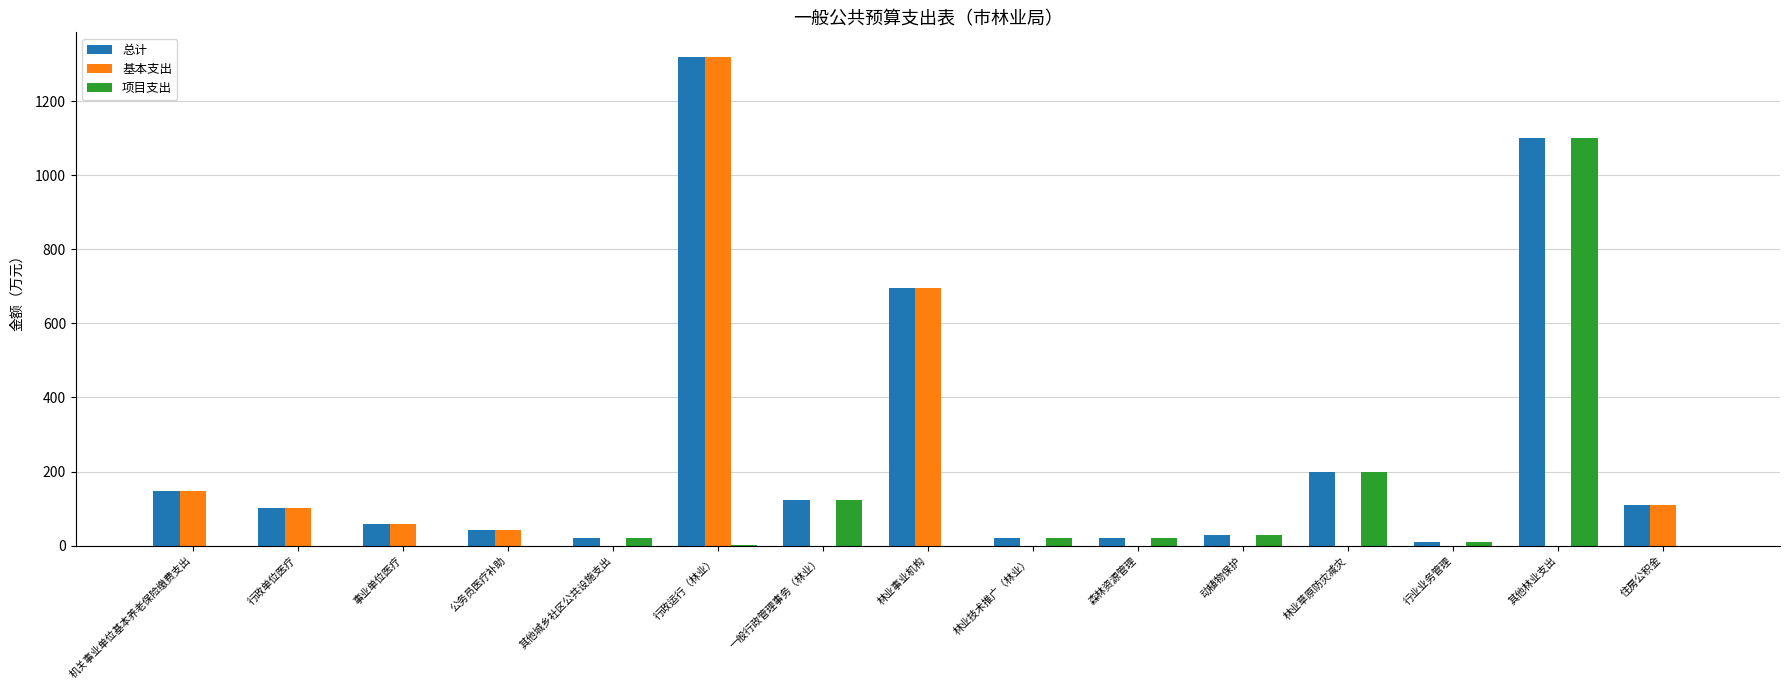

At which label is 基本支出 closest to 659?

林业事业机构